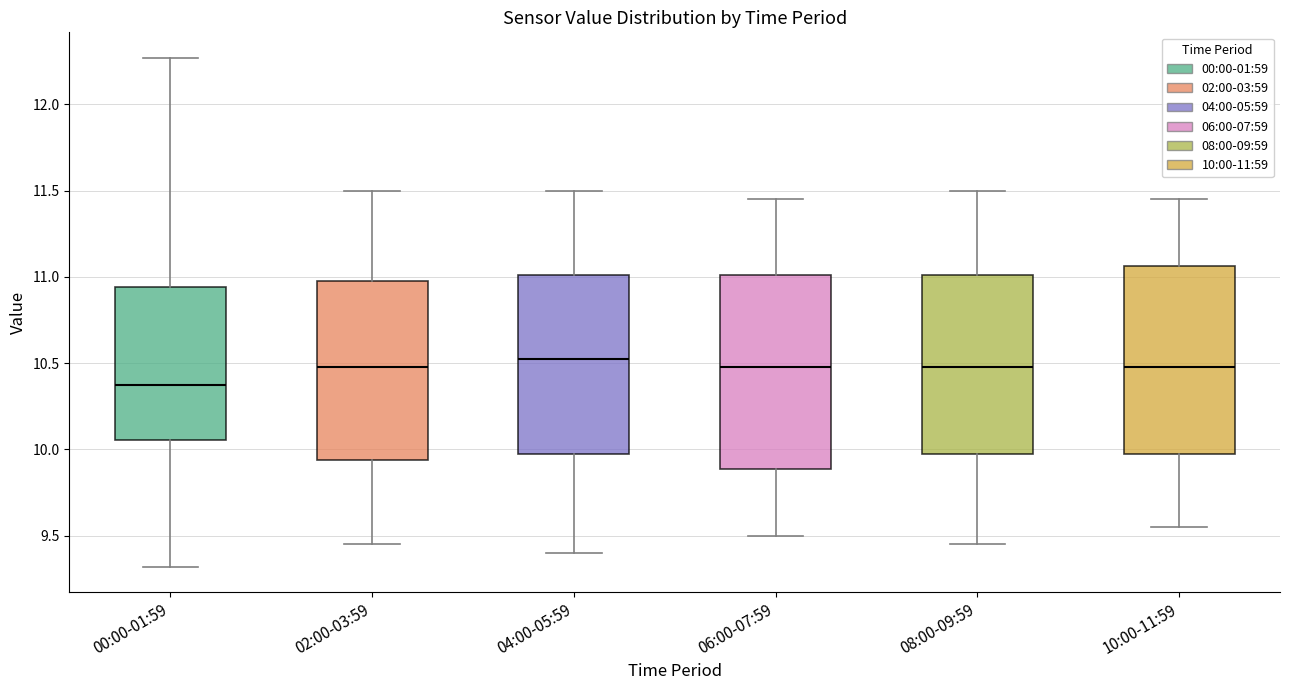

Which box's median line is the lowest?

00:00-01:59